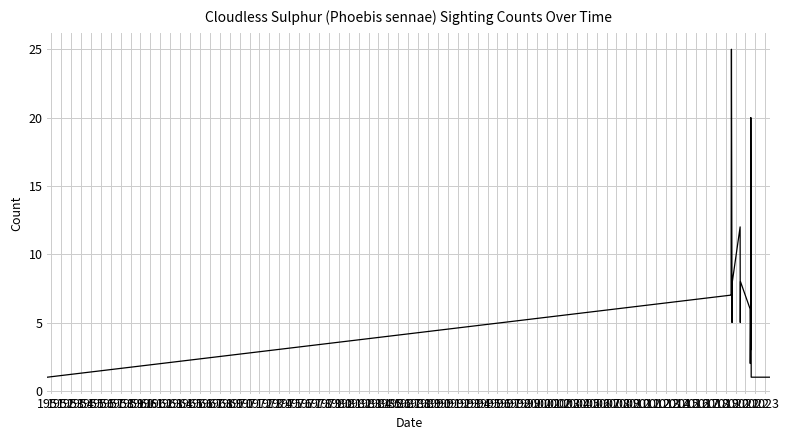

What is the difference between the maximum and minimum values?

24